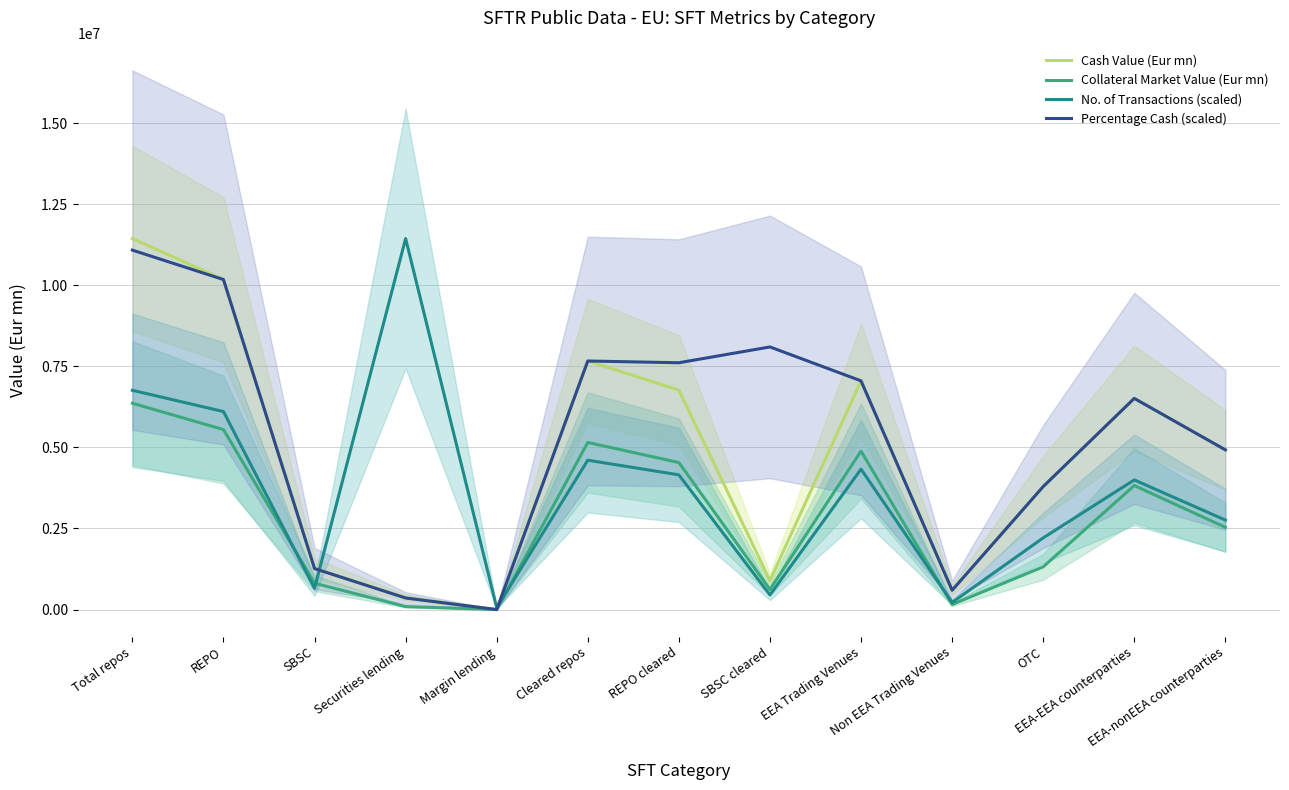

Reading left to right, extract all data points from this chart.

Cash Value (Eur mn): Total repos=11438750.7	REPO=10174333.6	SBSC=1264417.1	Securities lending=368792.8	Margin lending=403.6	Cleared repos=7663247.9	REPO cleared=6768250.9	SBSC cleared=894997.0	EEA Trading Venues=7051202.3	Non EEA Trading Venues=595256.7	OTC=3792291.7	EEA-EEA counterparties=6510687.2	EEA-nonEEA counterparties=4924286.5
Collateral Market Value (Eur mn): Total repos=6361477.9	REPO=5549018.3	SBSC=812459.6	Securities lending=92385.8	Margin lending=272.9	Cleared repos=5152666.2	REPO cleared=4532842.3	SBSC cleared=619824.0	EEA Trading Venues=4885757.4	Non EEA Trading Venues=157493.8	OTC=1318226.7	EEA-EEA counterparties=3824660.1	EEA-nonEEA counterparties=2536742.6
No. of Transactions (scaled): Total repos=6759823.4	REPO=6104741.0	SBSC=655082.4	Securities lending=11438750.7	Margin lending=55958.0	Cleared repos=4605348.9	REPO cleared=4153267.2	SBSC cleared=452081.7	EEA Trading Venues=4329715.2	Non EEA Trading Venues=219626.8	OTC=2210481.4	EEA-EEA counterparties=3996933.5	EEA-nonEEA counterparties=2760461.2
Percentage Cash (scaled): Total repos=11081097.8	REPO=10174333.6	SBSC=1264417.1	Securities lending=357261.9	Margin lending=391.0	Cleared repos=7663247.9	REPO cleared=7609376.5	SBSC cleared=8096732.9	EEA Trading Venues=7051202.3	Non EEA Trading Venues=595256.7	OTC=3792291.7	EEA-EEA counterparties=6510687.2	EEA-nonEEA counterparties=4924286.5